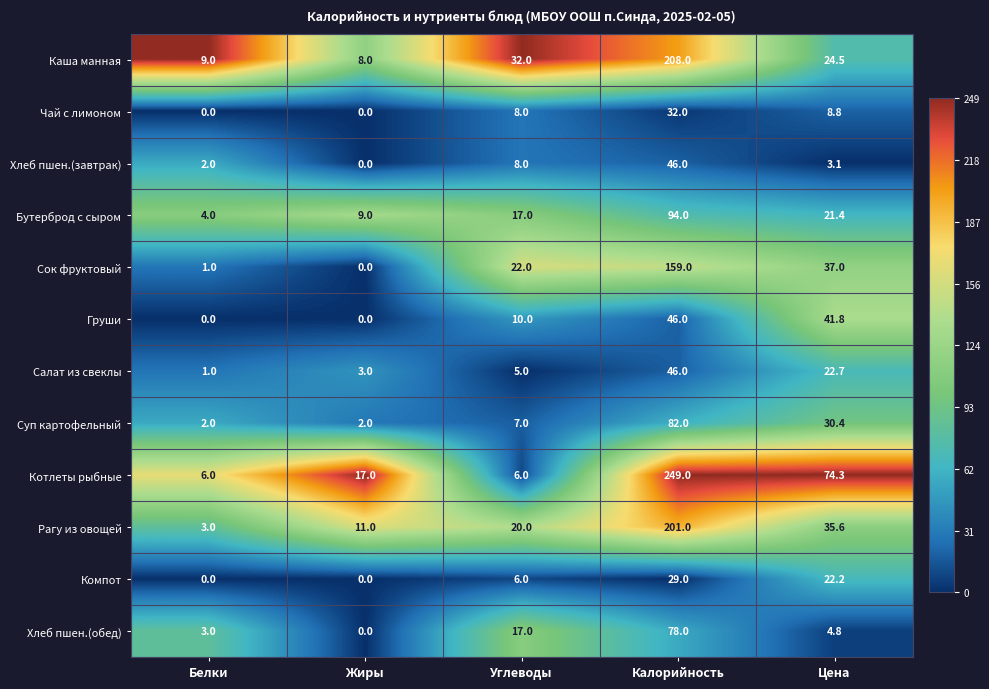

How many data points does each series have?

5